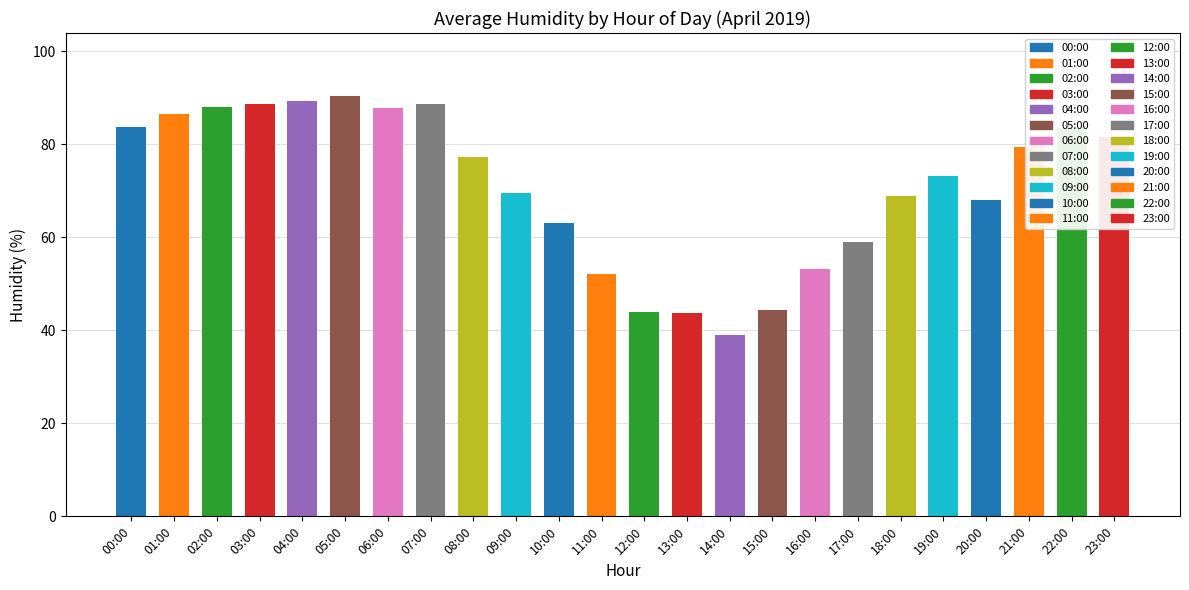

What is the smallest value displayed?

38.9